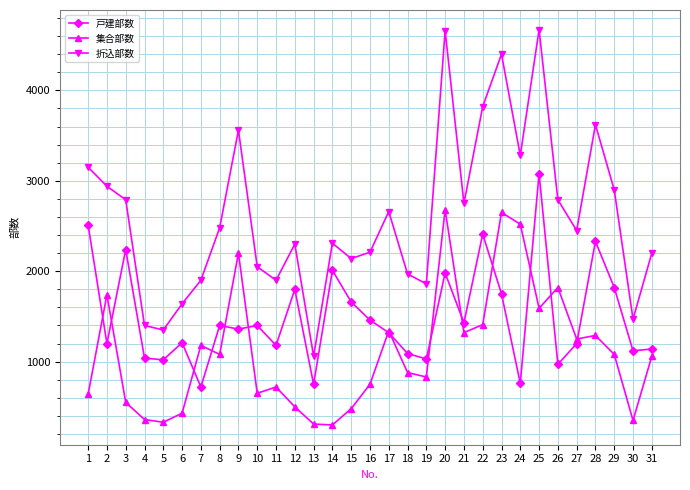

Between 13 and 18, which series saw the biggest shift?

折込部数